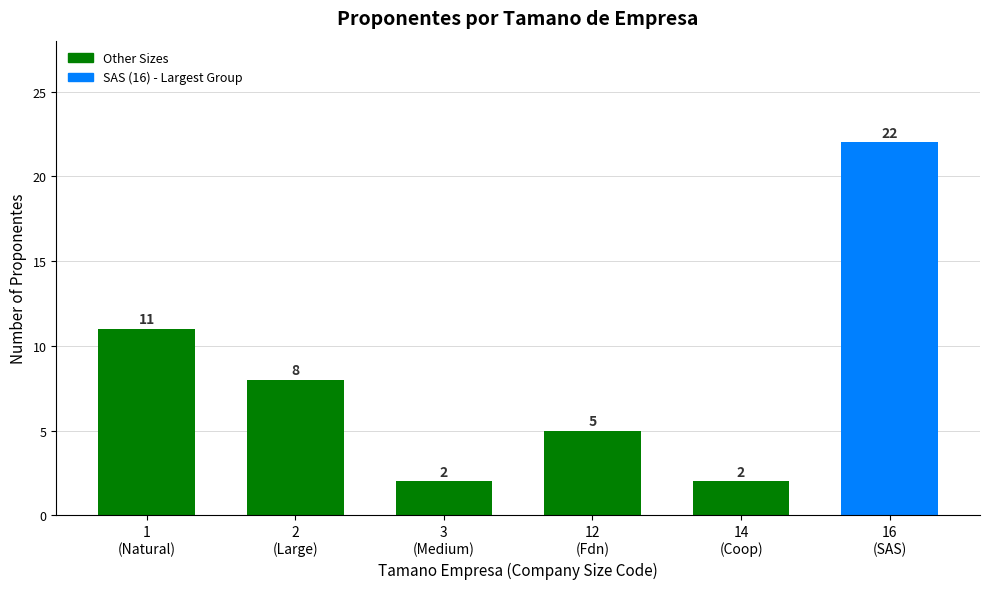

What is the minimum value shown in the chart?

2